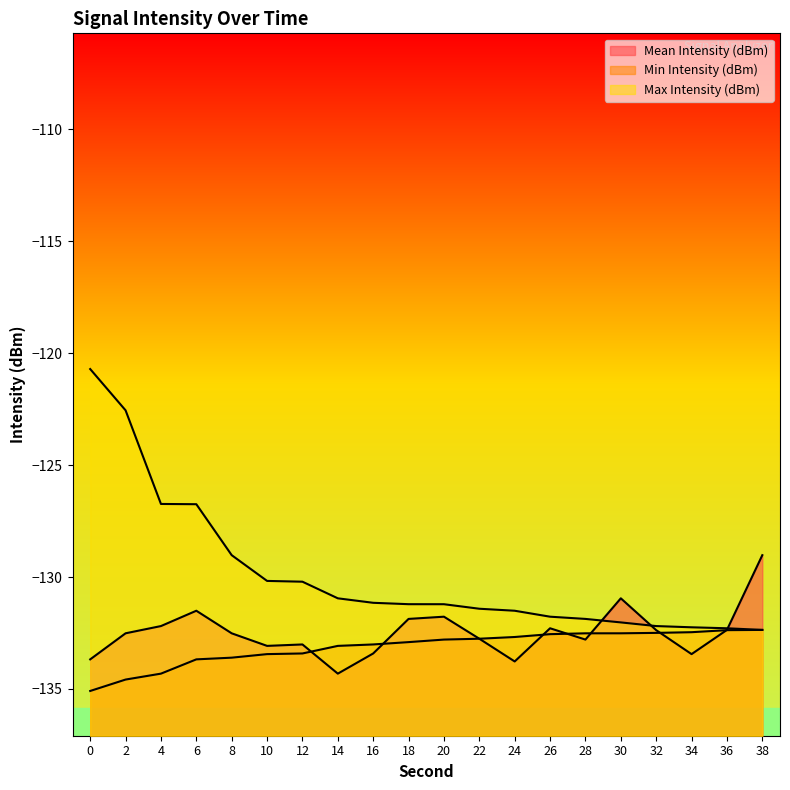

How many interior local peaks does the Mean Intensity (dBm) series have?

5